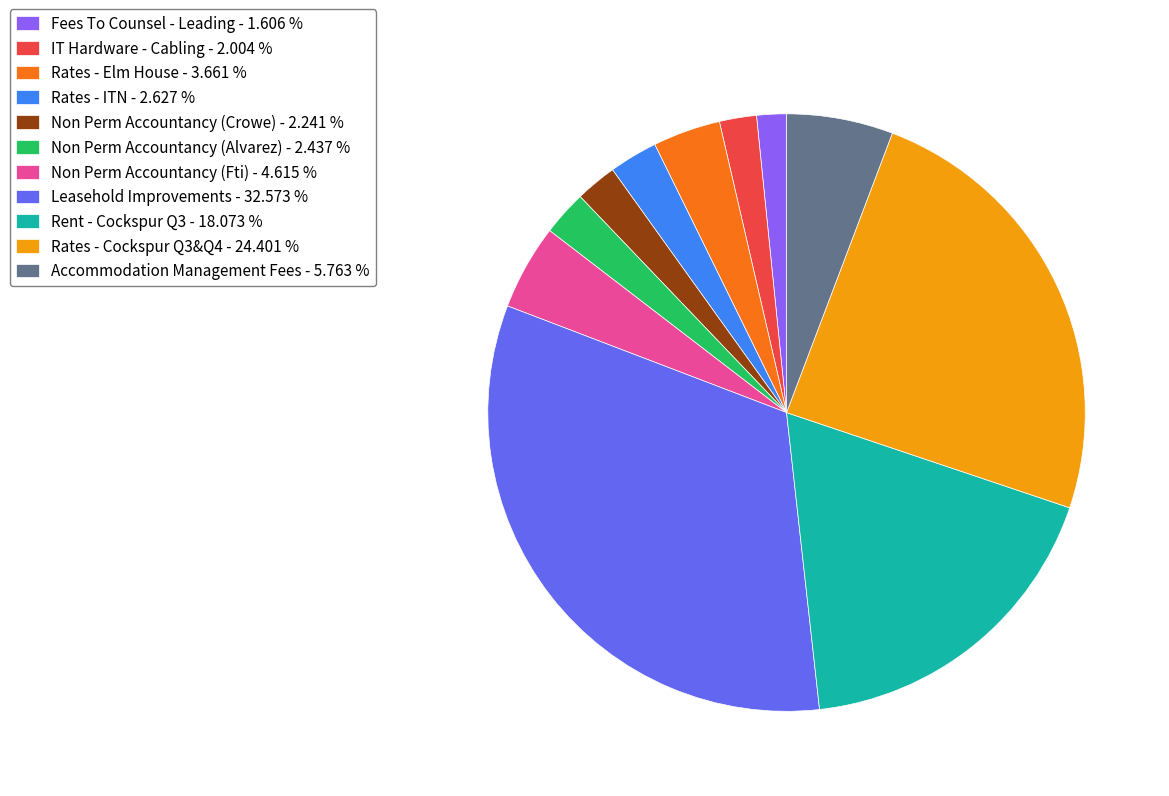

Between Accommodation Management Fees - 5.763 % and Rent - Cockspur Q3 - 18.073 %, which is larger?

Rent - Cockspur Q3 - 18.073 %